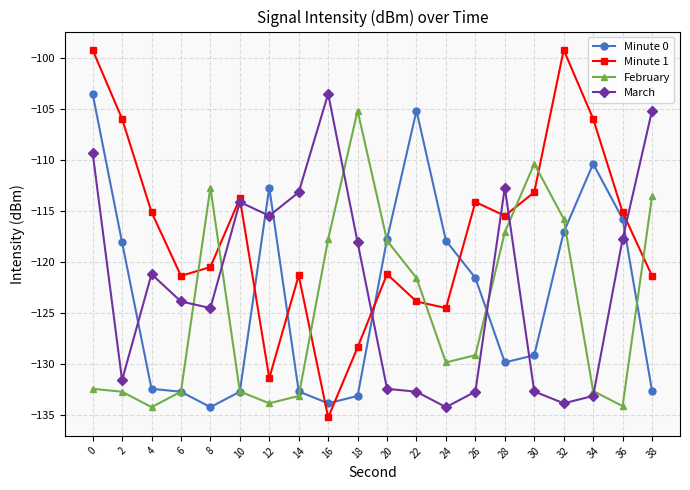

True or false: Minute 0 has more than 1 interior local peaks.

True